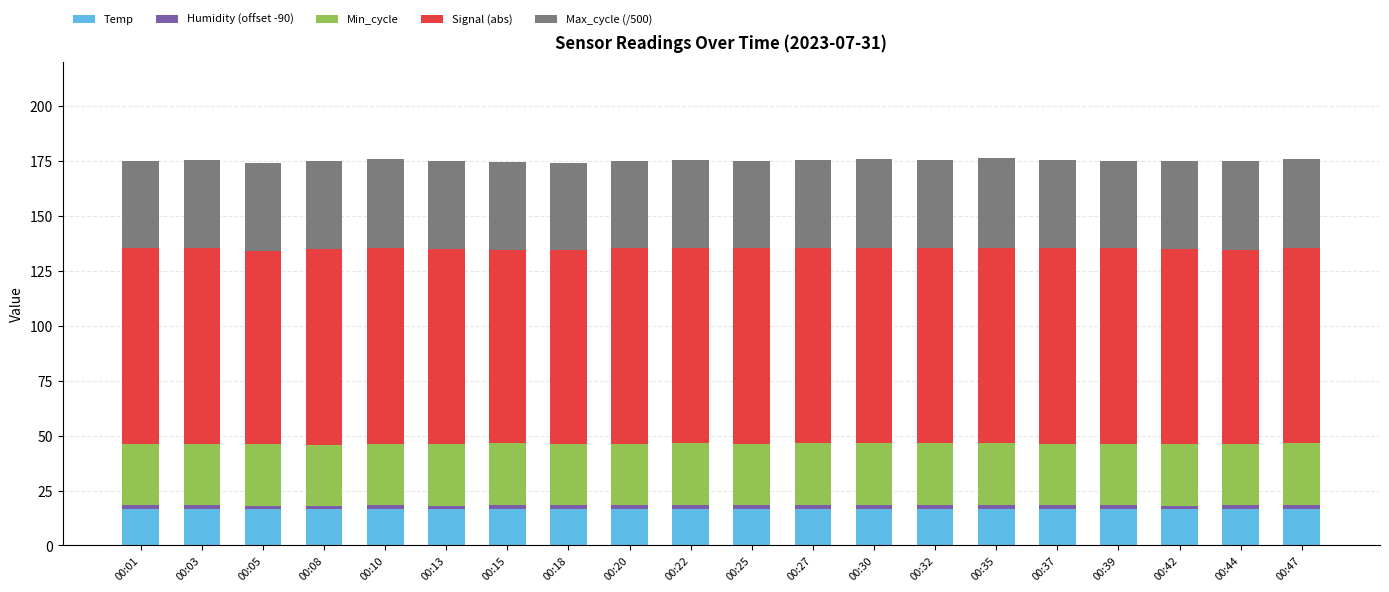

Read the Humidity (offset -90) value at 00:25.

1.7